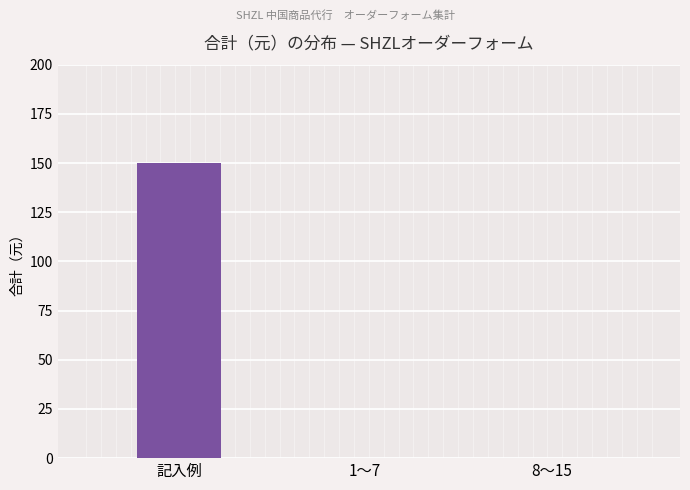

Which has a higher value, 記入例 or 8〜15?

記入例